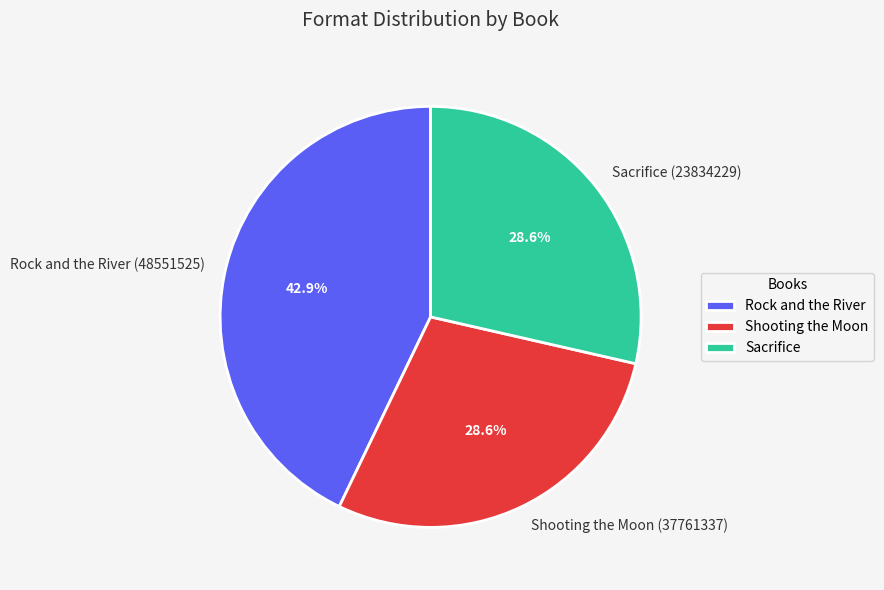

To the nearest percent, what portion does Rock and the River (48551525) represent?

43%